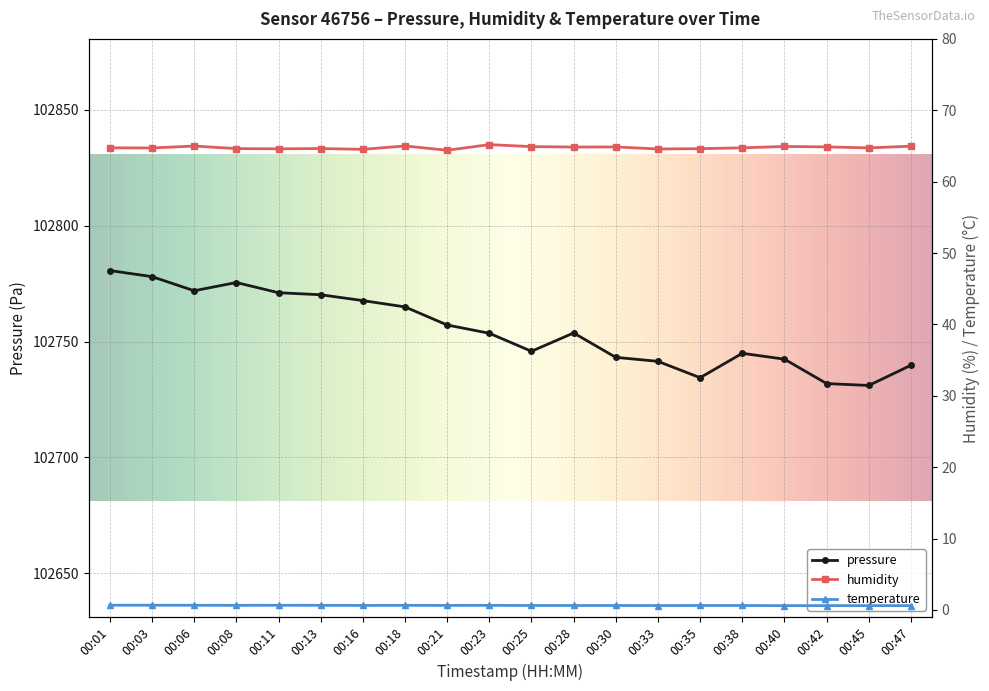

What is the value of the temperature point at the 8th from the left?

0.7